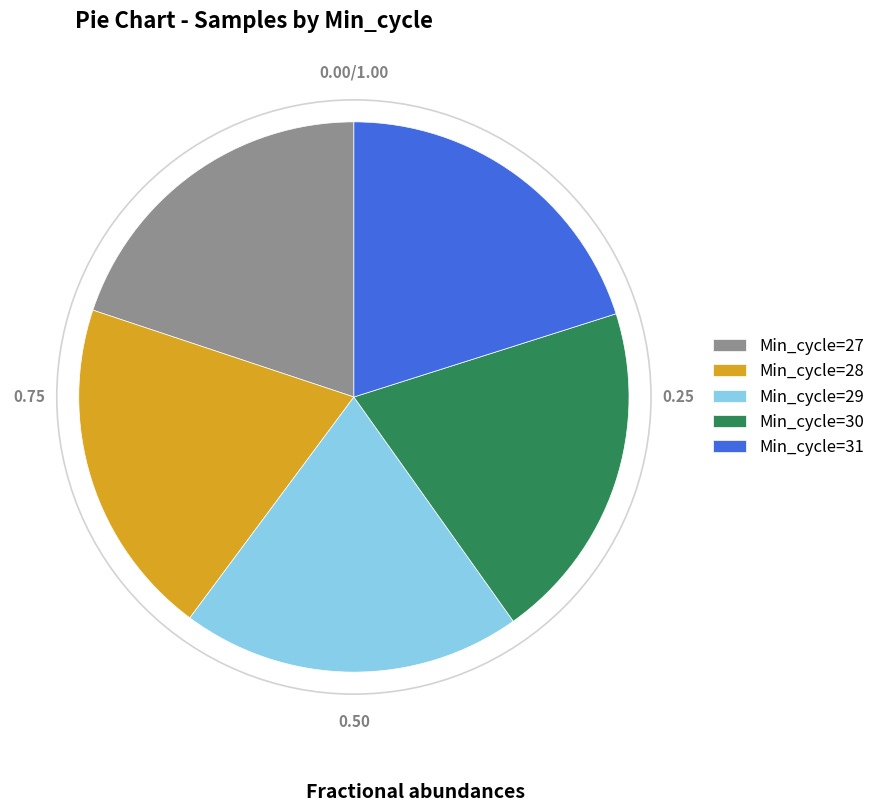

Does Min_cycle=27 represent more than half of the total?

No